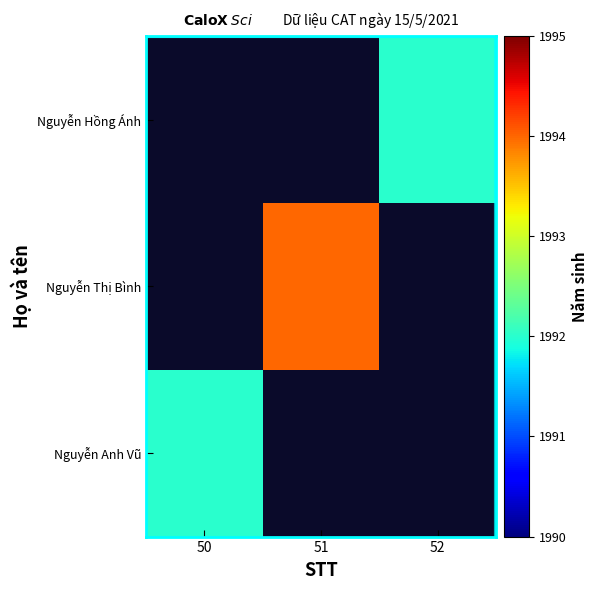

At 50, list the series in order from smallest to largest.

Nguyễn Anh Vũ, Nguyễn Thị Bình, Nguyễn Hồng Ánh